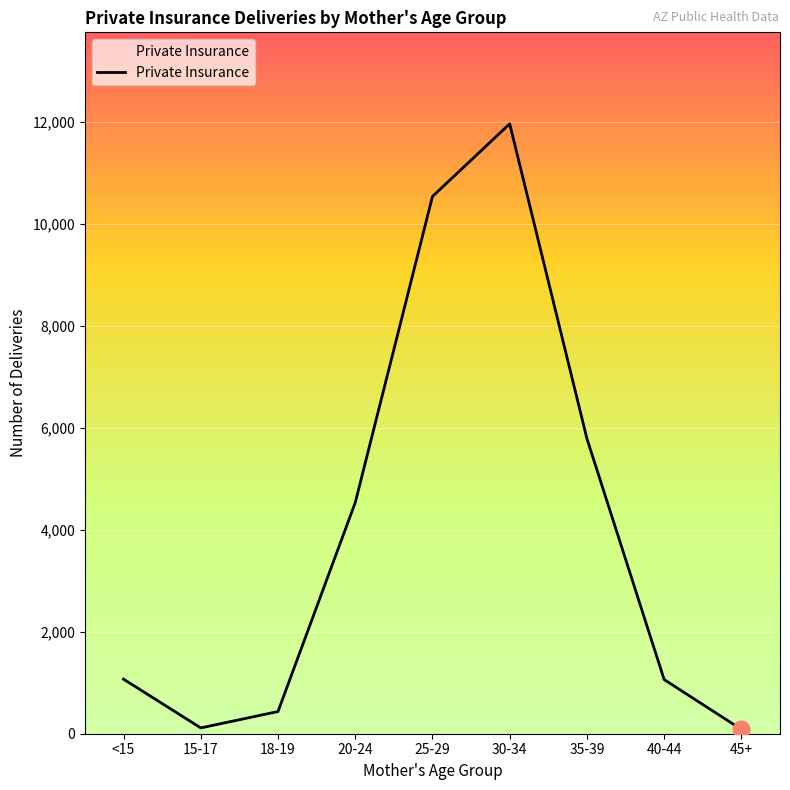

What is the difference between the maximum and minimum values?

11876